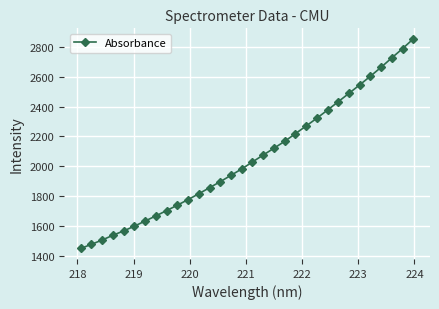

Count the number of values greater than 2029.

16